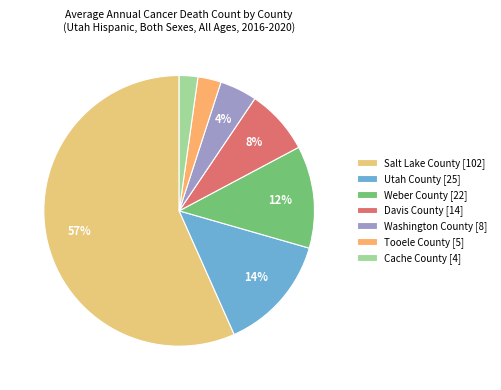

Is it true that Washington County is 11% of the pie?

False